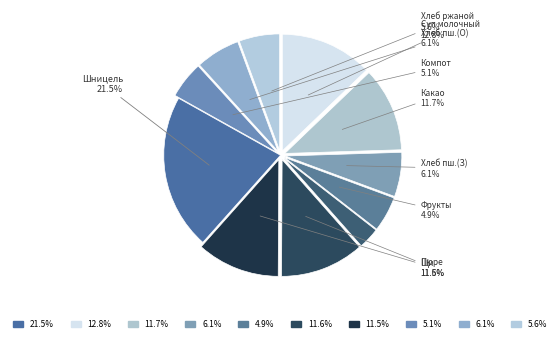

How many slices are in this pie chart?

11